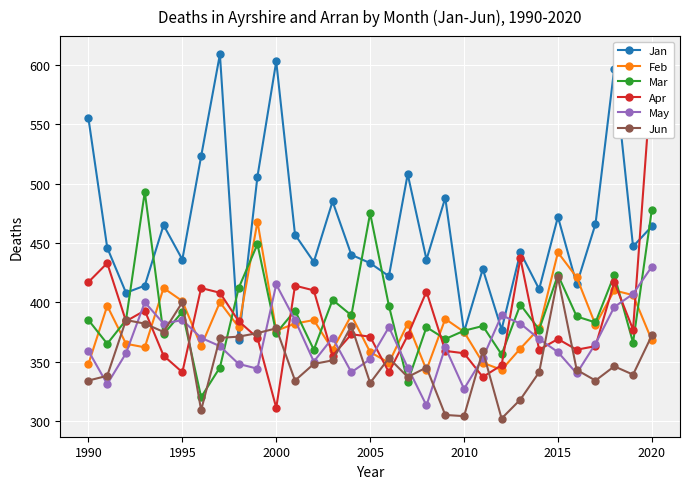

Which series has the widest spread of values?

Apr